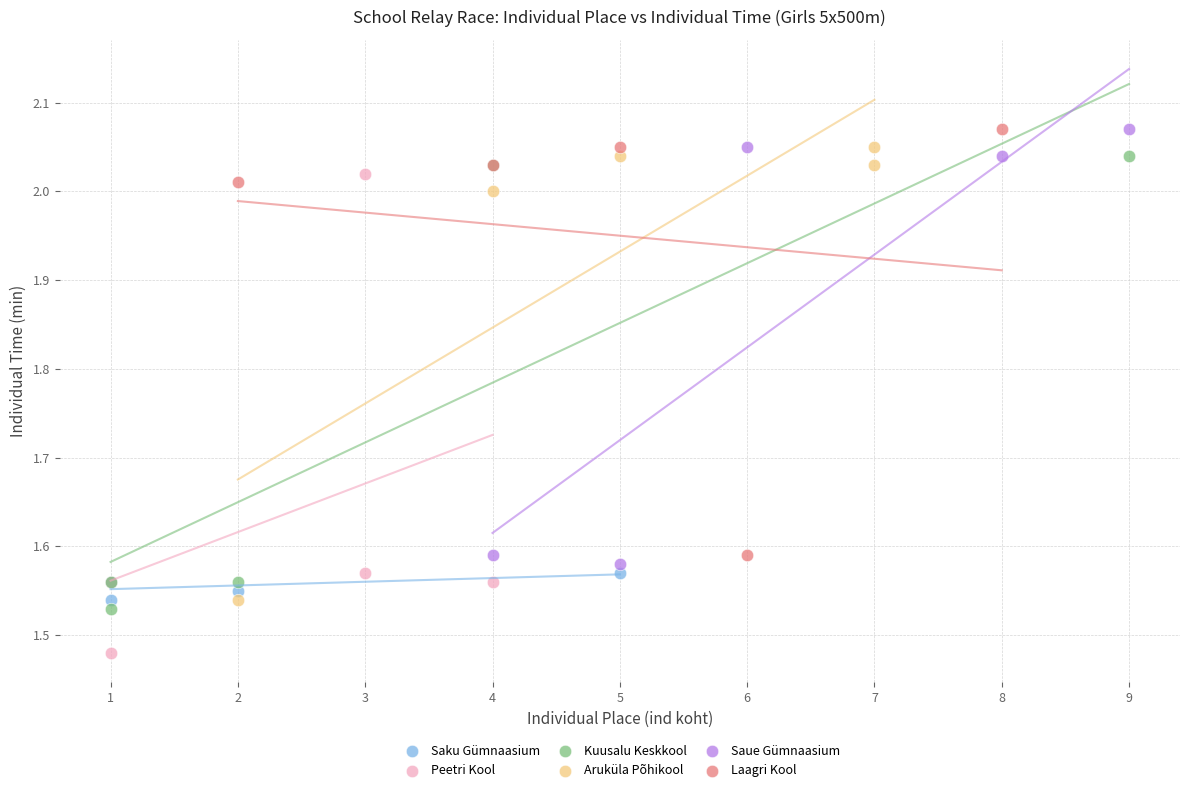

Which series has the largest Y range (max minus min)?

Peetri Kool